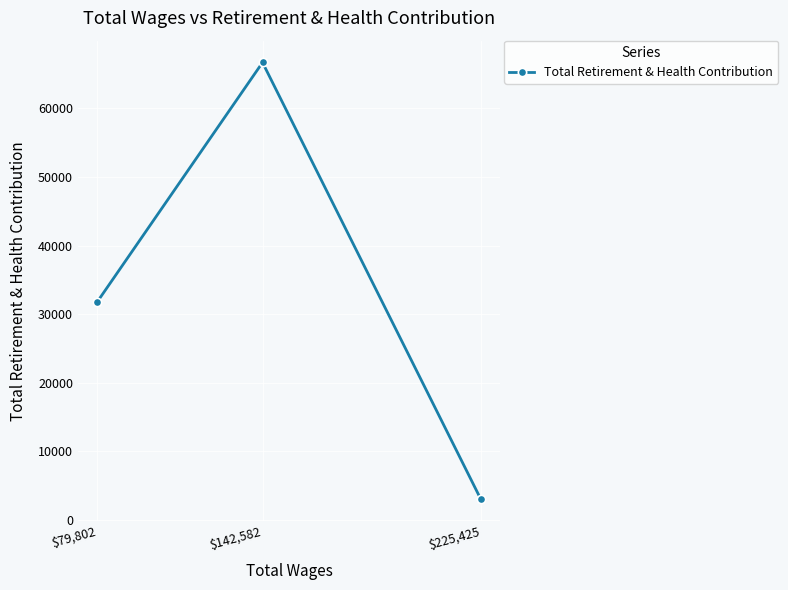

List the labels in order of value, smallest first.

$225,425, $79,802, $142,582